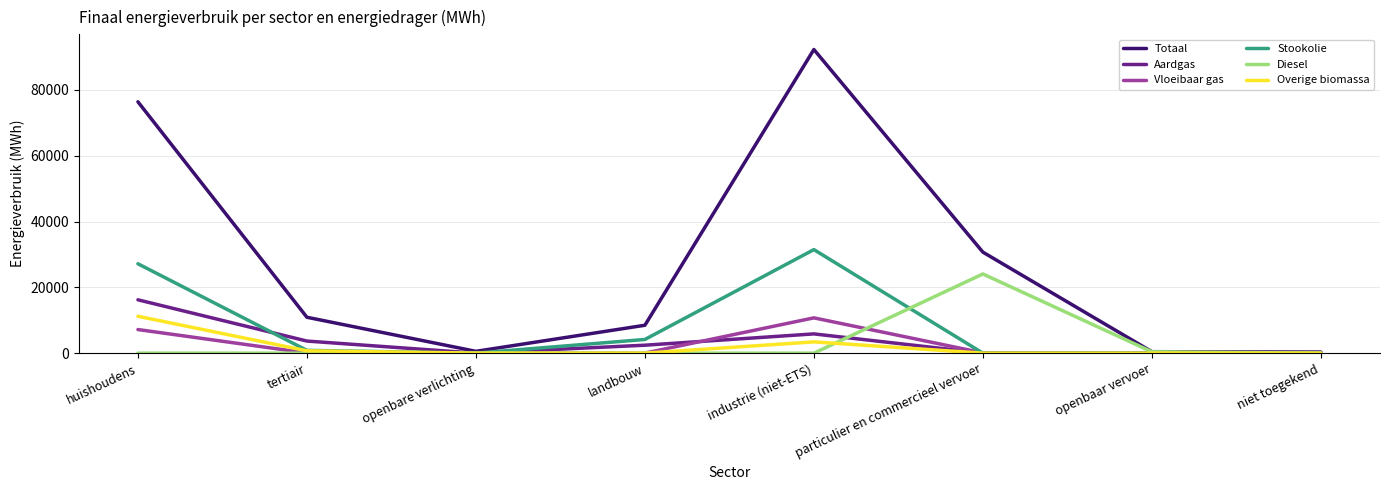

What are all the series names shown in the legend?

Totaal, Aardgas, Vloeibaar gas, Stookolie, Diesel, Overige biomassa